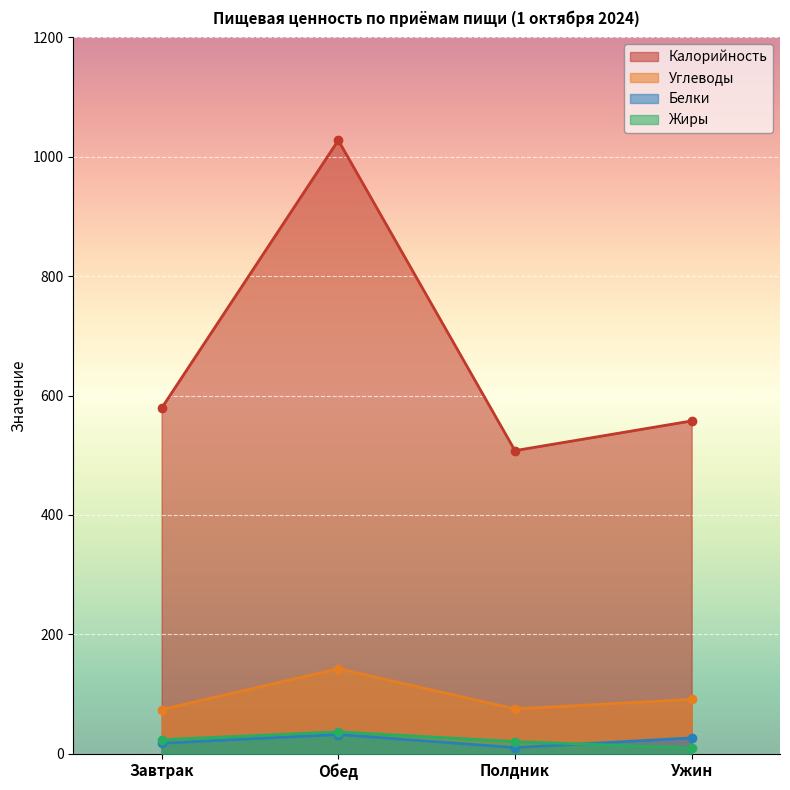

Reading left to right, what are all the values shown in this chart?

Калорийность: 579.0	1027.7	507.8	557.6
Углеводы: 74.0	142.5	75.2	91.0
Белки: 17.6	32.3	10.4	26.6
Жиры: 23.6	36.6	20.4	9.6